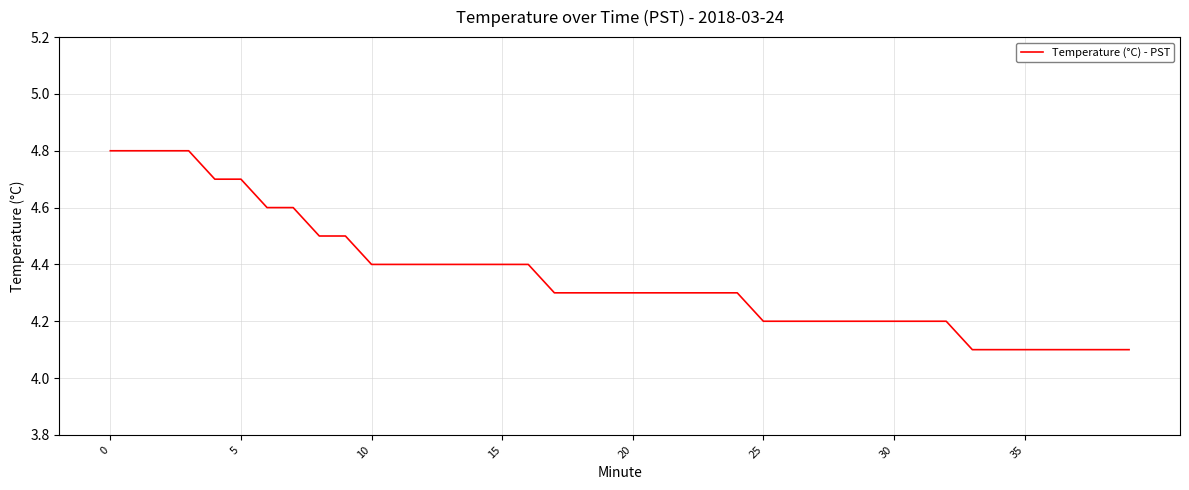

What is the smallest value displayed?

4.1